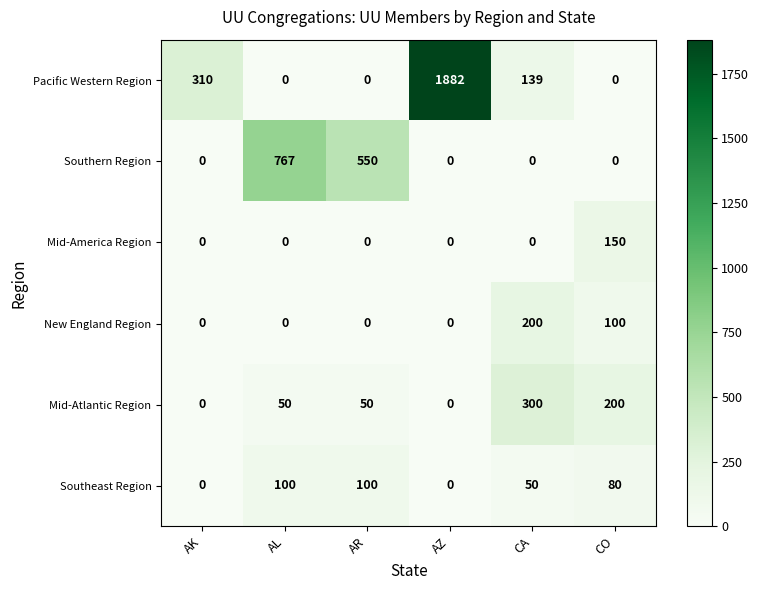

Which category has the highest value in the New England Region series?

CA